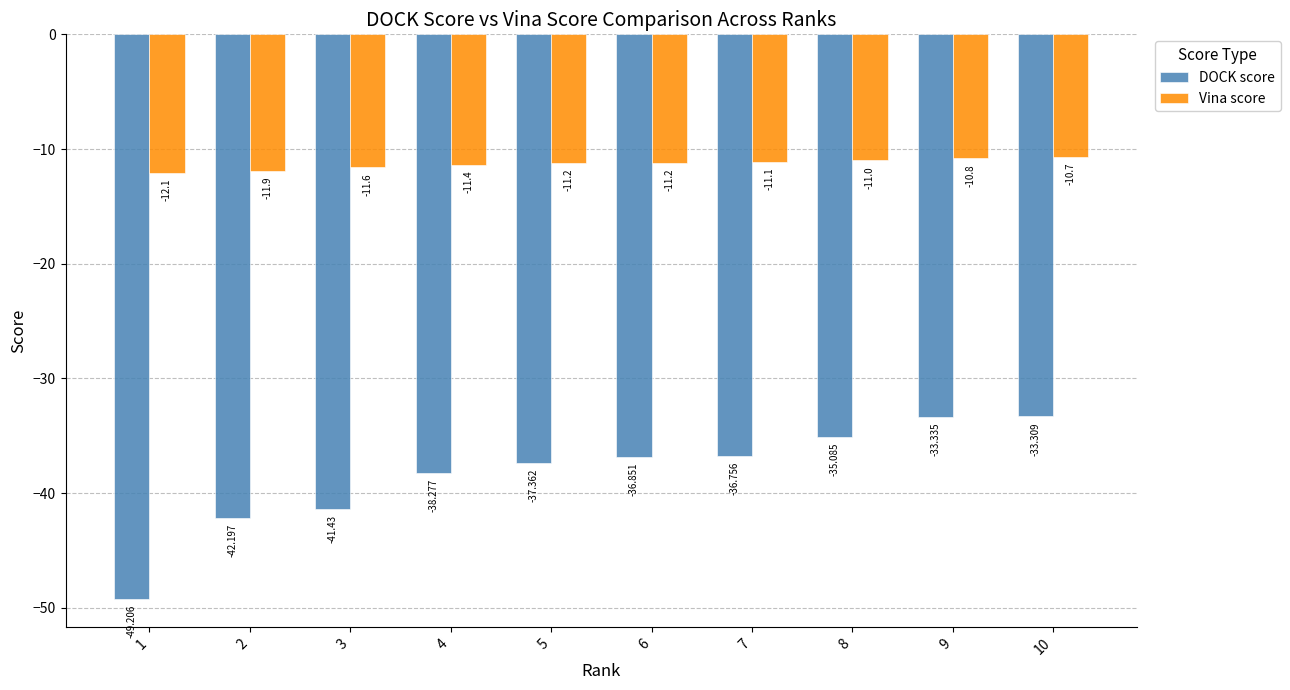

How many bars are there in total?

20